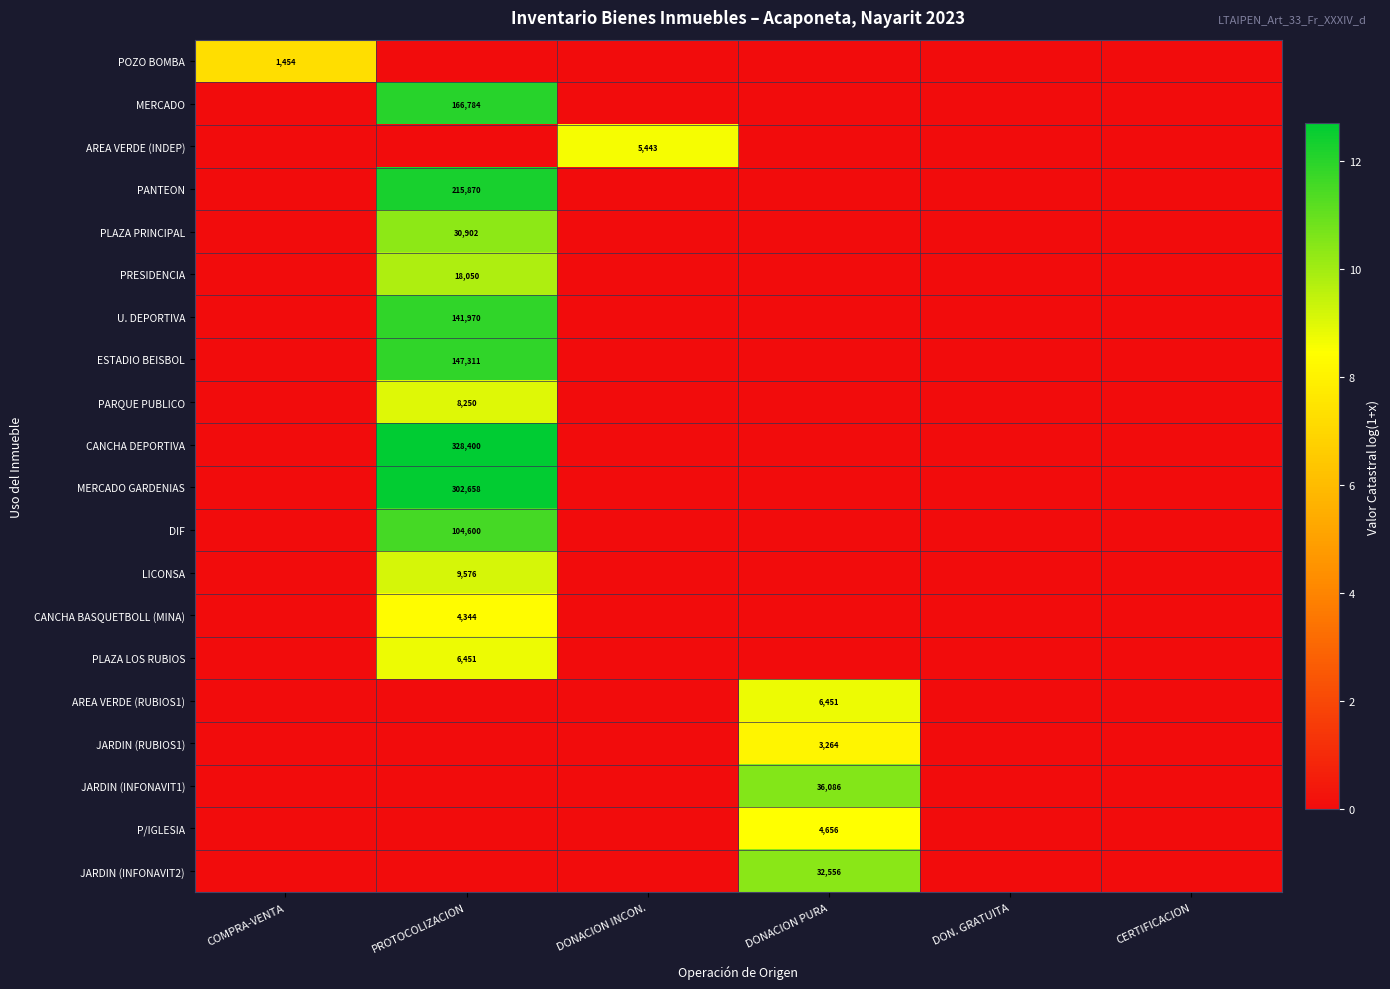

How many values in the PLAZA LOS RUBIOS series exceed 0?

1